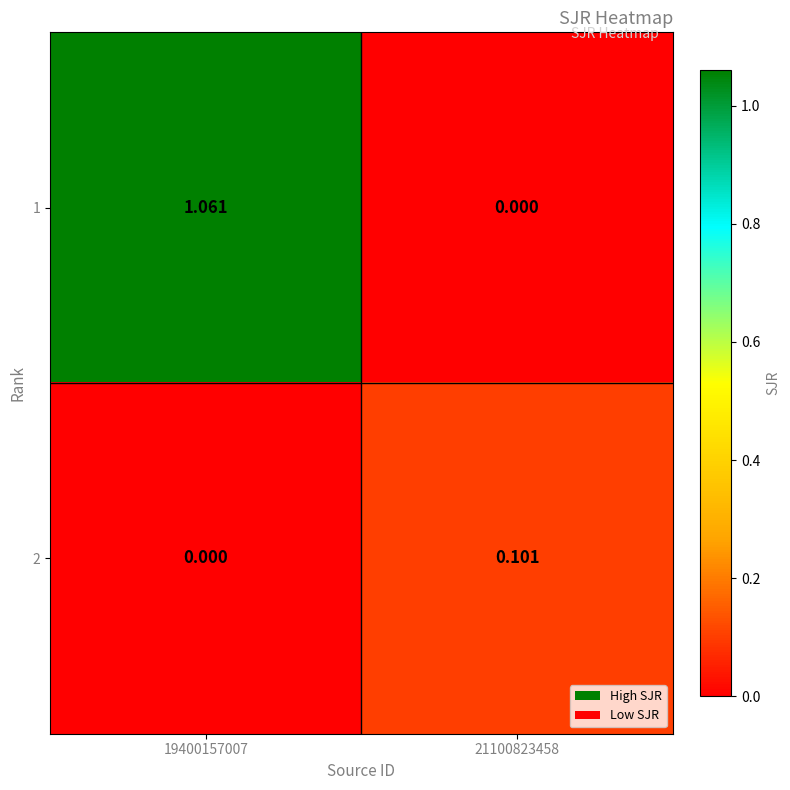

Reading left to right, list all the values displayed in this chart.

1: 19400157007=1.1	21100823458=0.0
2: 19400157007=0.0	21100823458=0.1